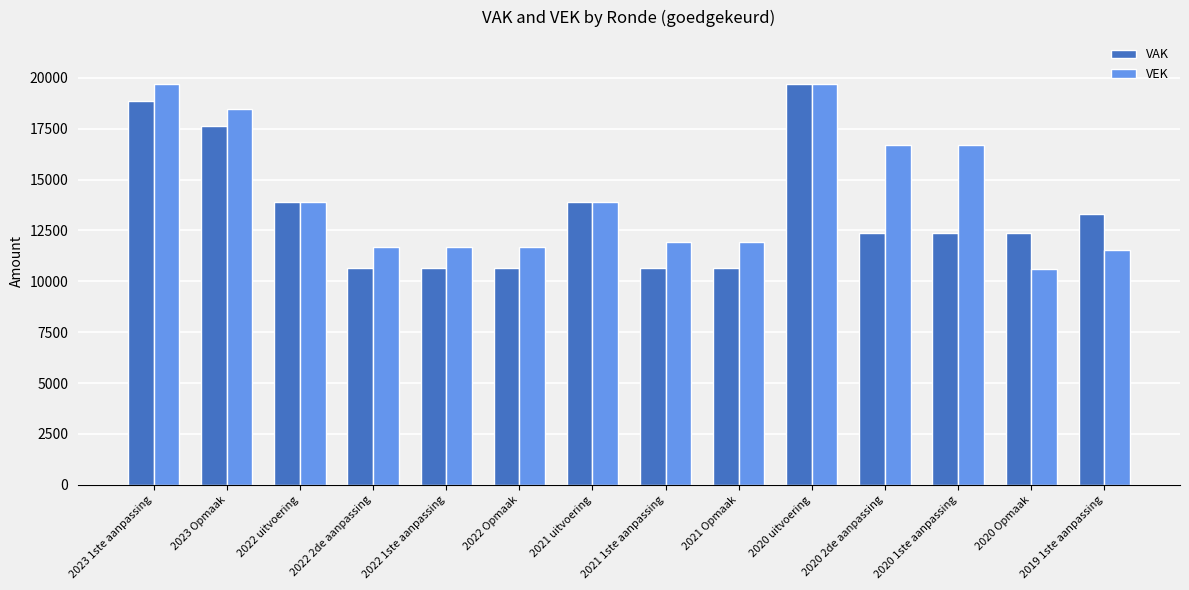

What is the total value across all series at 2022 2de aanpassing?

22333